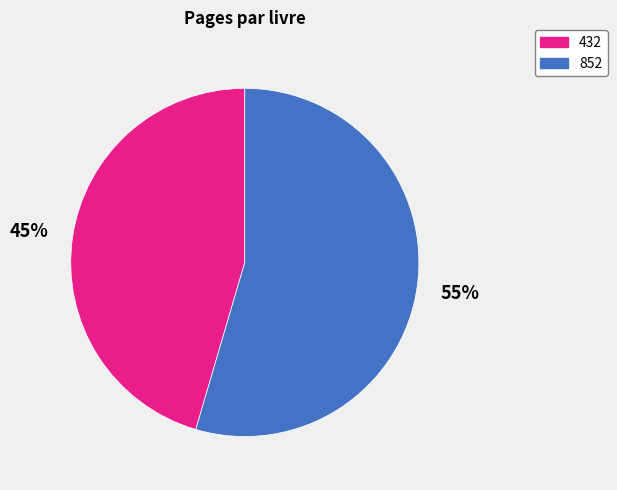

Rank the categories by value from lowest to highest.

432, 852